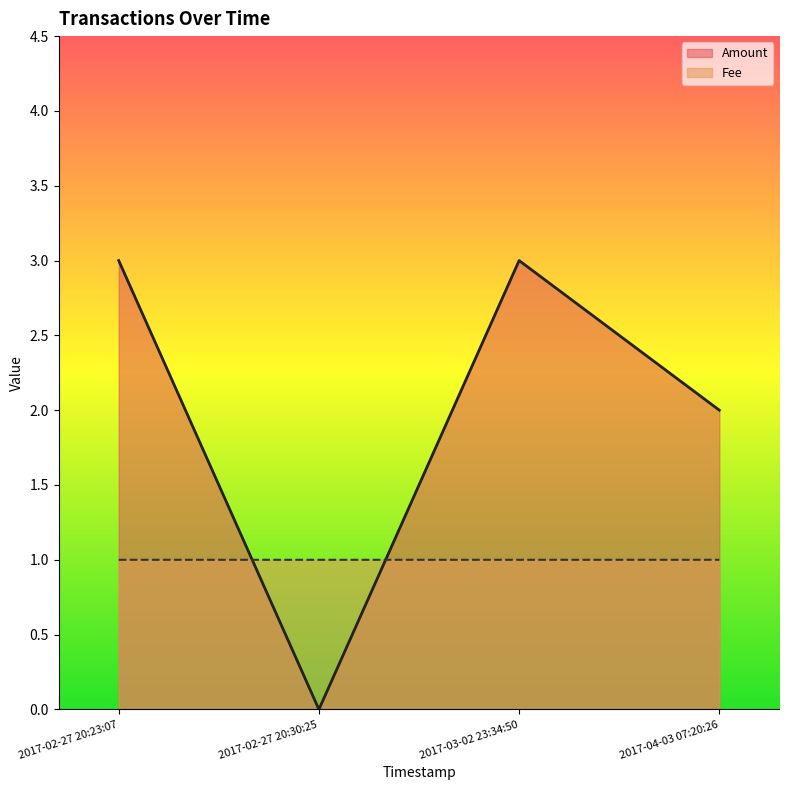

What are all the series names shown in the legend?

Amount, Fee